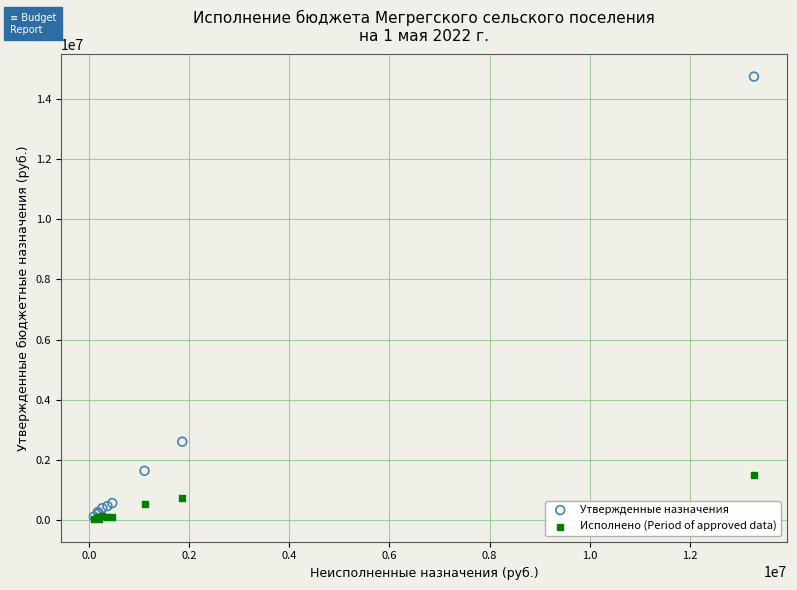

In the Утвержденные назначения series, what Y value is closest to 7430039?

2596358.0